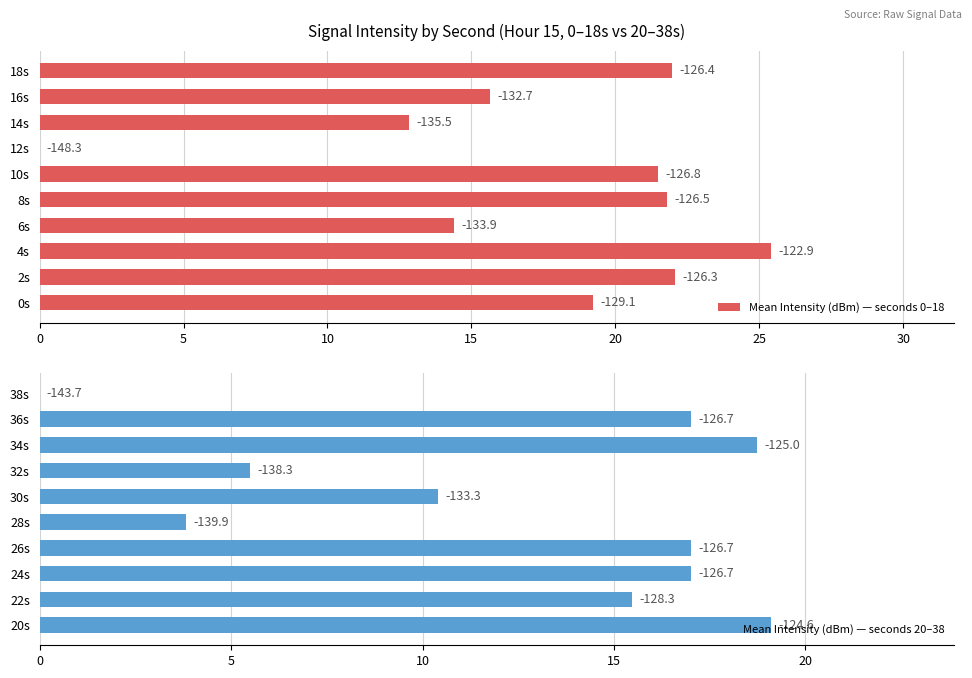

Between 0s and 4s, which is larger?

4s